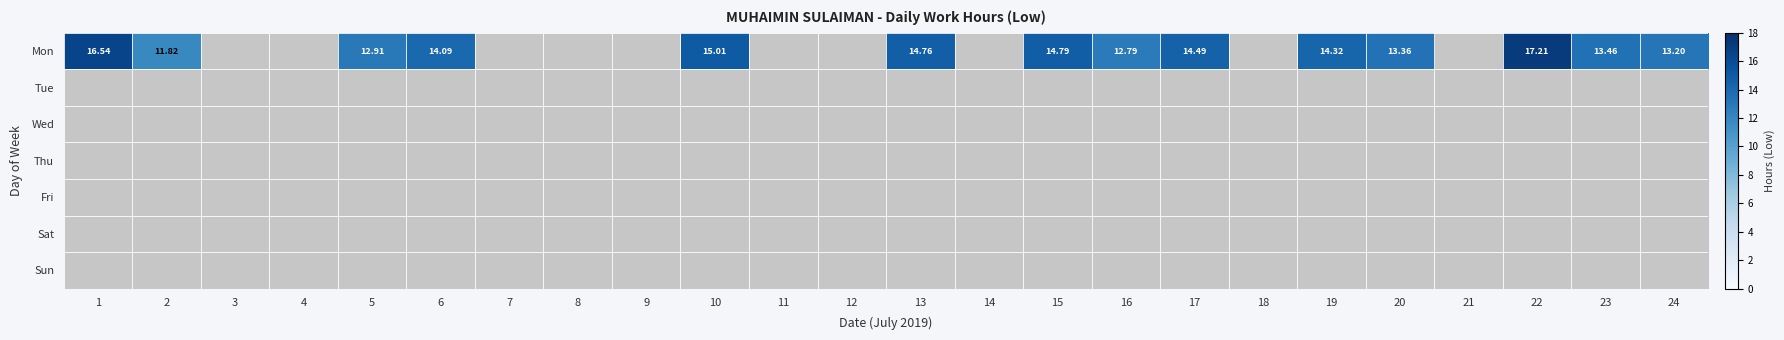

At how many categories does at least one series exceed 8?

14